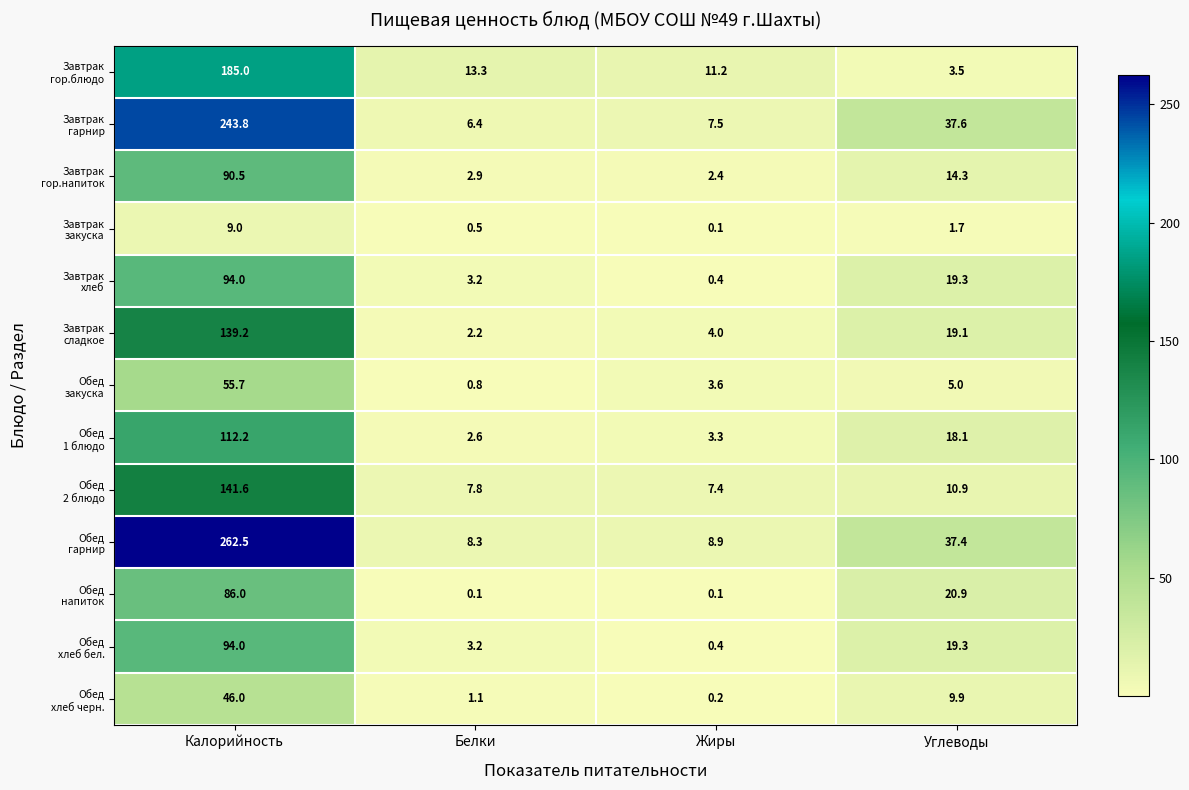

What is the difference between the highest and lowest values at Белки?

13.2